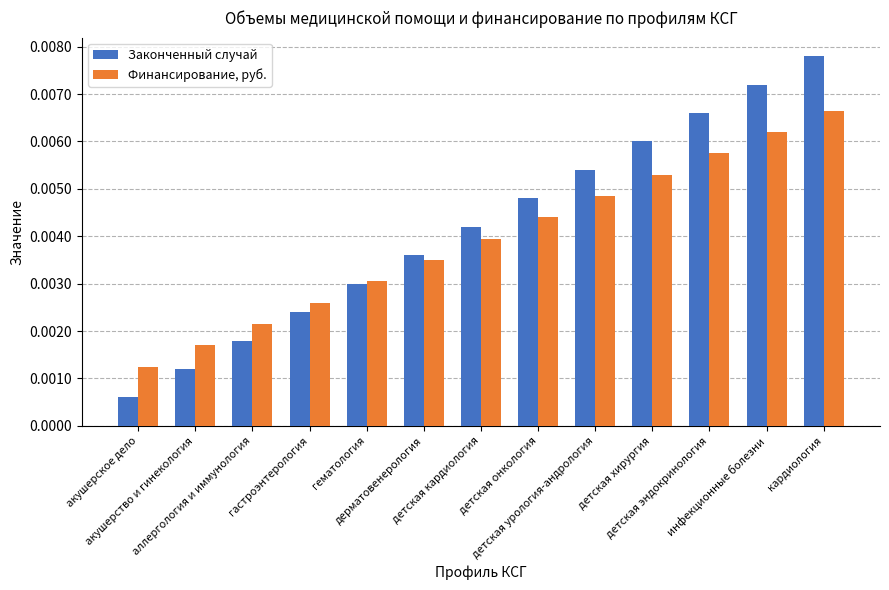

Does the chart contain any negative values?

No